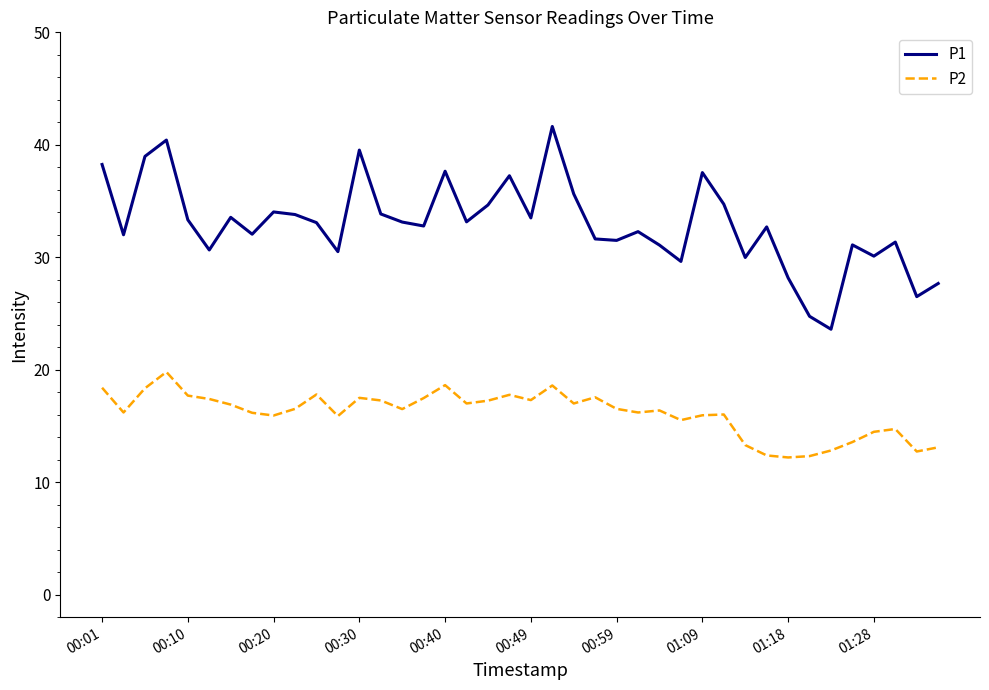

True or false: P1 and P2 intersect in this chart.

False